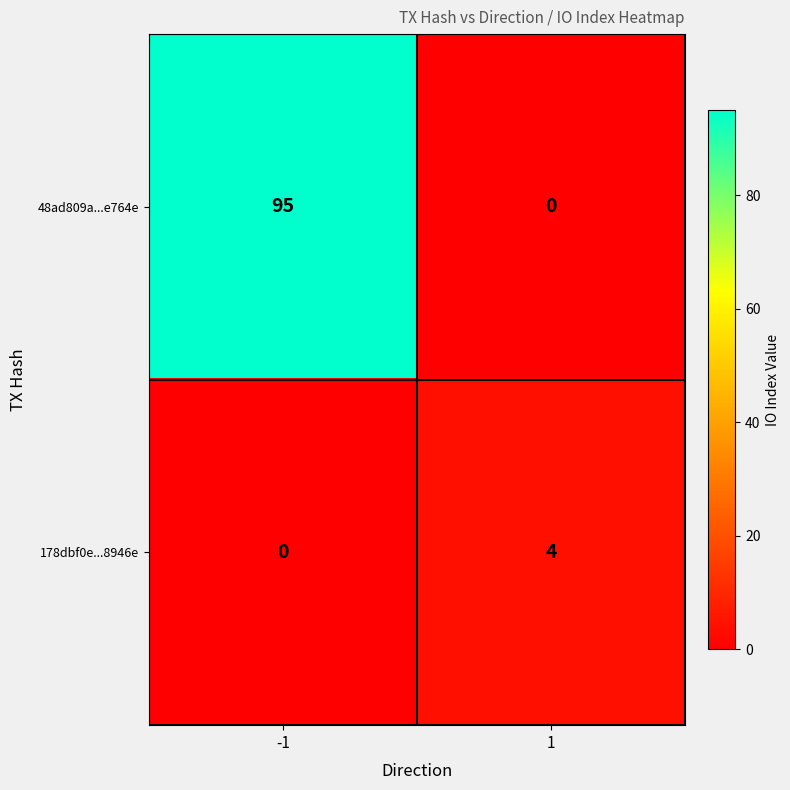

Is it true that 178dbf0e...8946e equals 4 at 1?

True